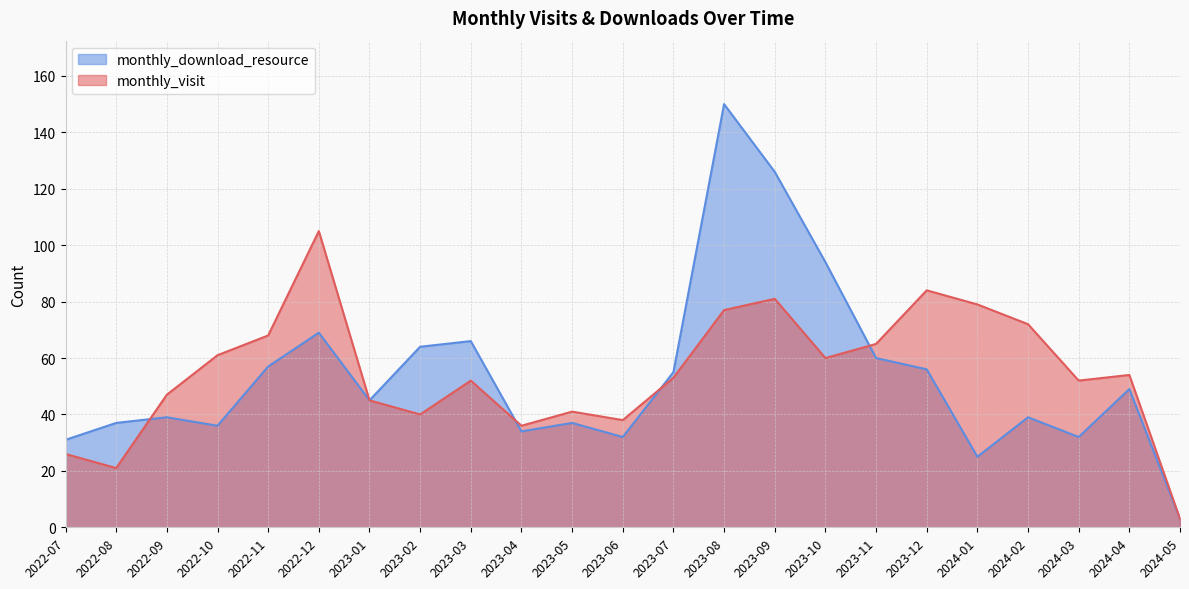

How many lines are shown in the chart?

2